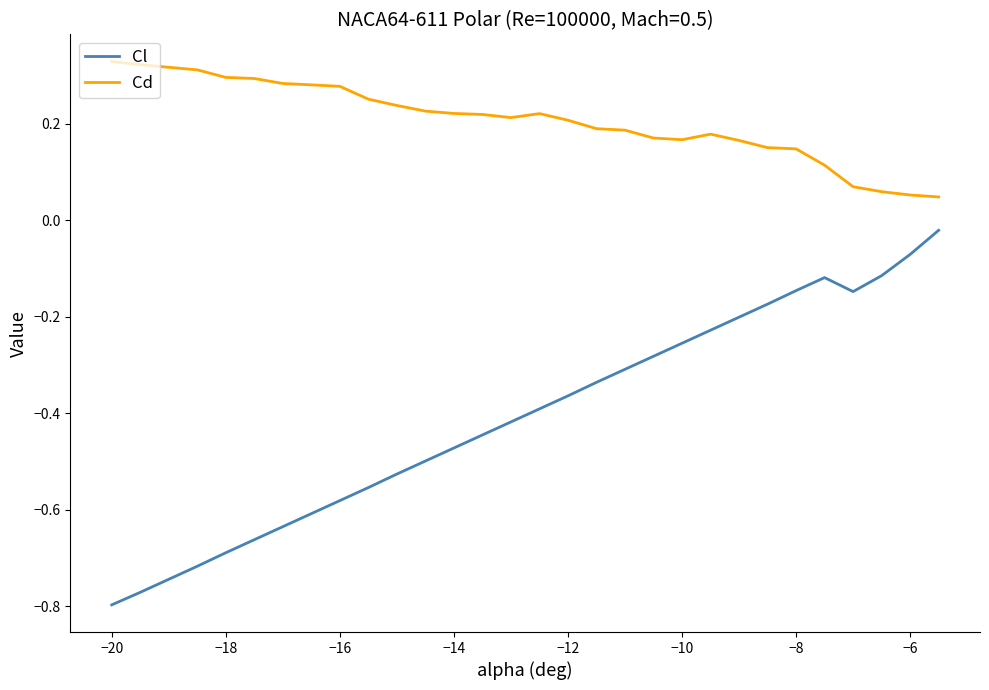

Which series has the largest total across all categories?

Cd